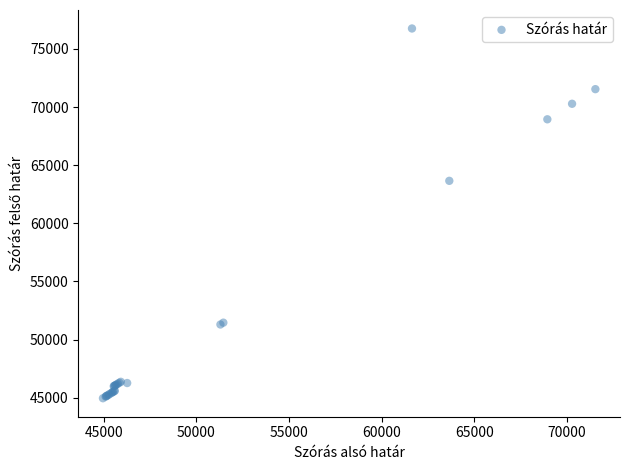

What Y value in the scatter plot is closest to 60856?

63653